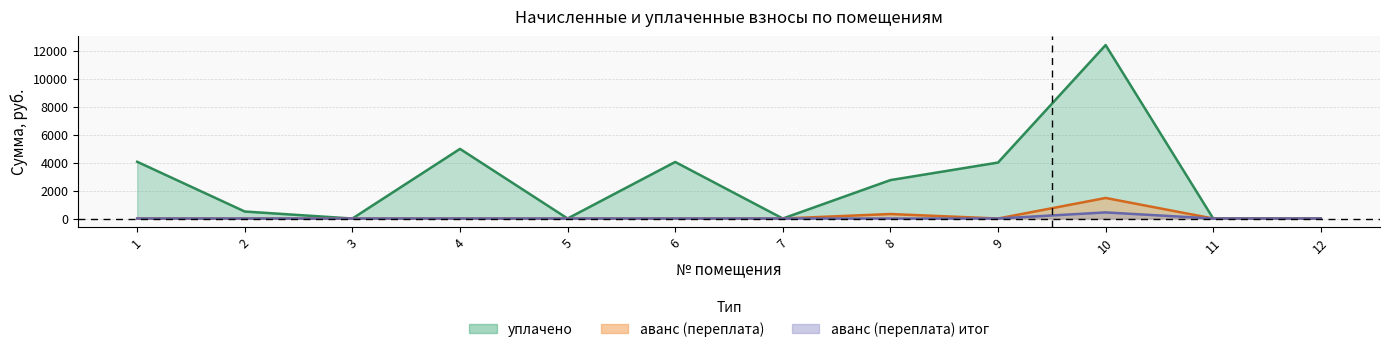

Which has a higher value, 3 or 6?

6